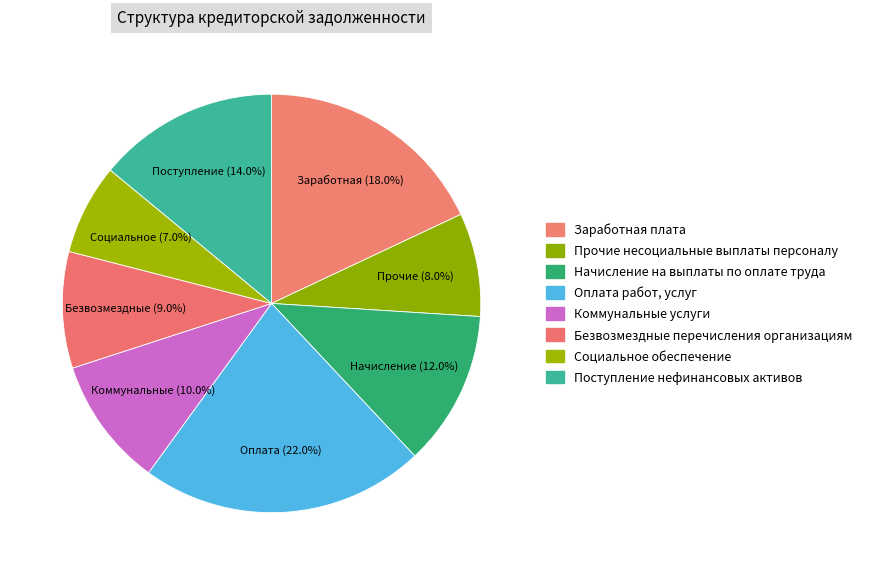

How many segments does this pie chart have?

8